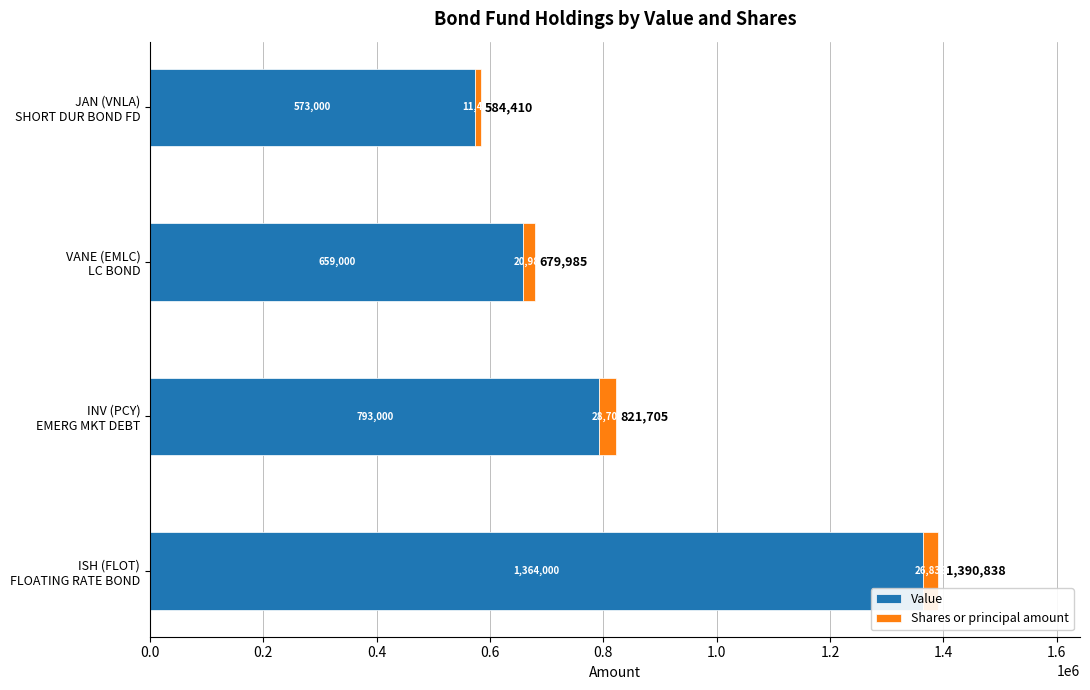

What is the highest value of the Value series?

1364000